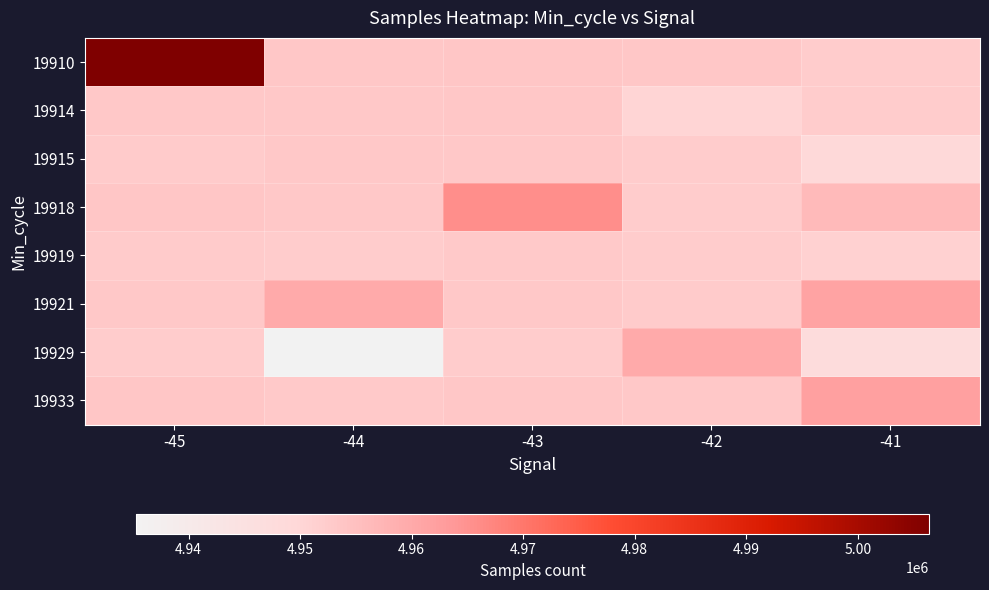

Reading left to right, extract all data points from this chart.

19910: -45=5006393	-44=4953514	-43=4953787	-42=4953574	-41=4952445
19914: -45=4953083	-44=4953208	-43=4953574	-42=4950454	-41=4952256
19915: -45=4952716	-44=4953140	-43=4953301	-42=4952441	-41=4949239
19918: -45=4953749	-44=4953132	-43=4965701	-42=4952282	-41=4956202
19919: -45=4952716	-44=4952370	-43=4952925	-42=4952227	-41=4951243
19921: -45=4953098	-44=4959754	-43=4953189	-42=4952559	-41=4961563
19929: -45=4952445	-44=4935272	-43=4952370	-42=4959949	-41=4947671
19933: -45=4953749	-44=4952925	-43=4953405	-42=4953098	-41=4962072